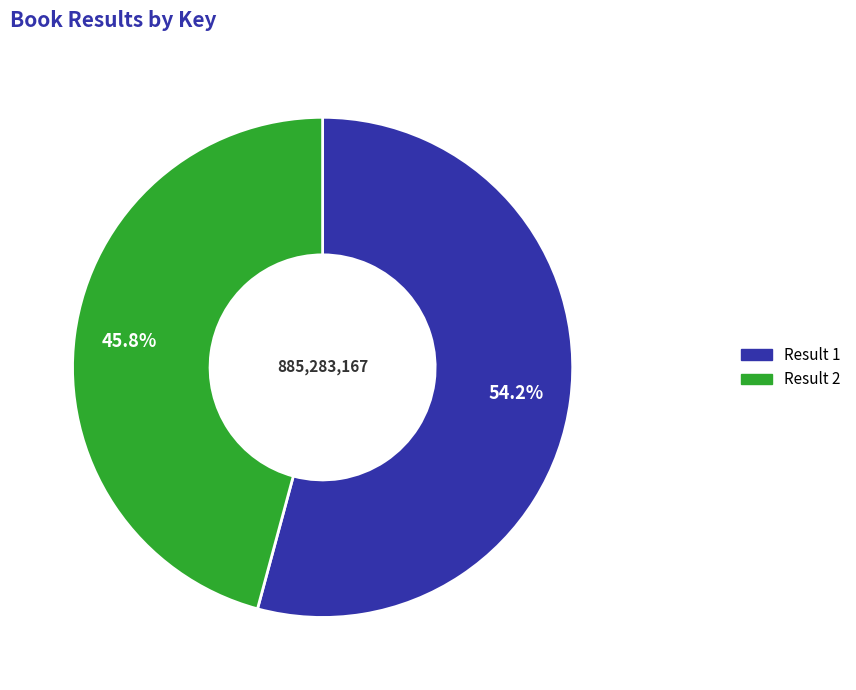

Is there any slice that represents more than half of the pie?

Yes